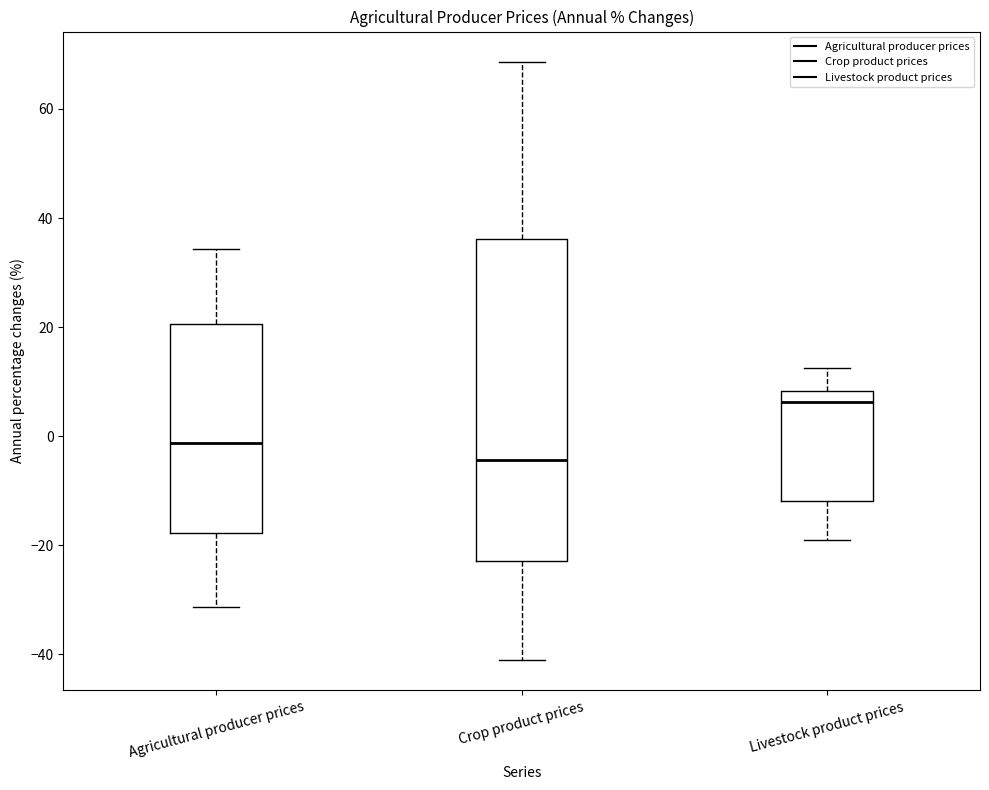

Which box is the tallest, from its lower edge to its upper edge?

Crop product prices